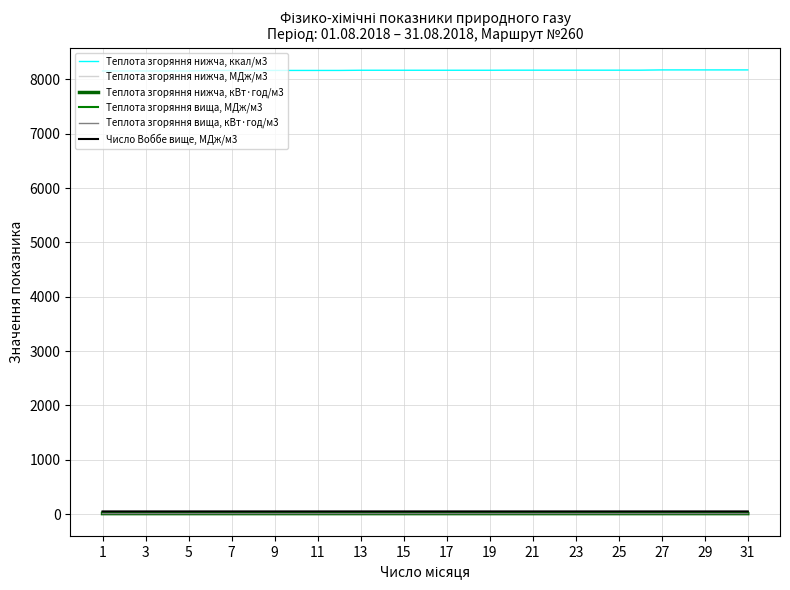

Which series has the largest range (max minus min)?

Теплота згоряння нижча, ккал/м3